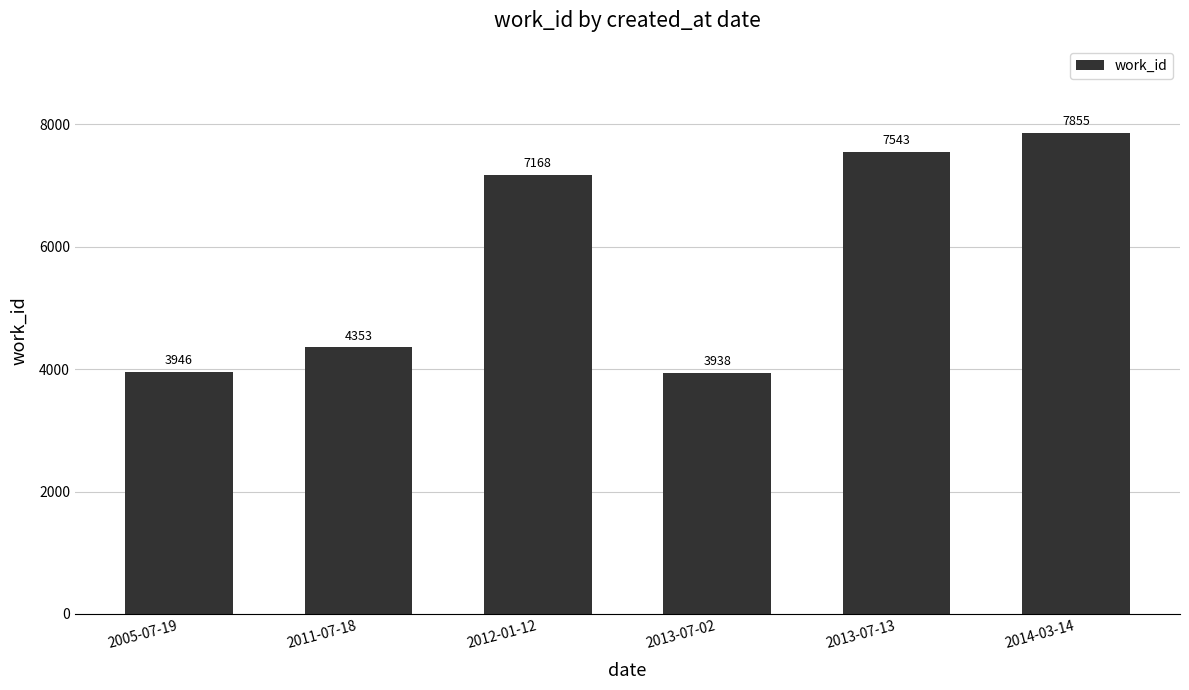

At which label is the value closest to 5896?

2012-01-12